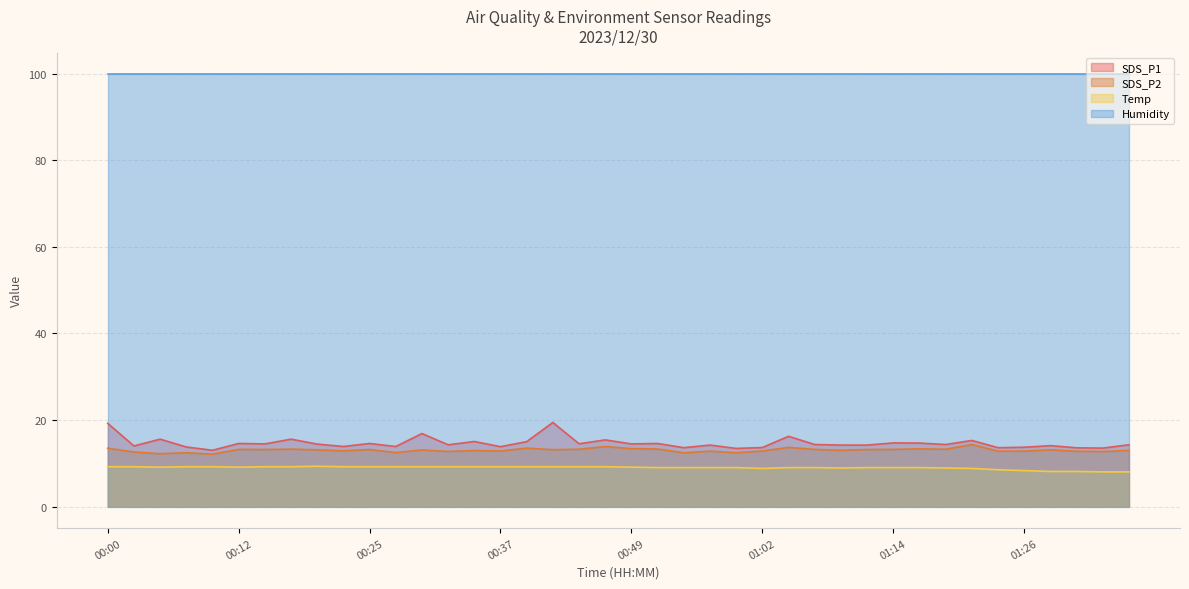

What is the highest value of the SDS_P2 series?

14.3